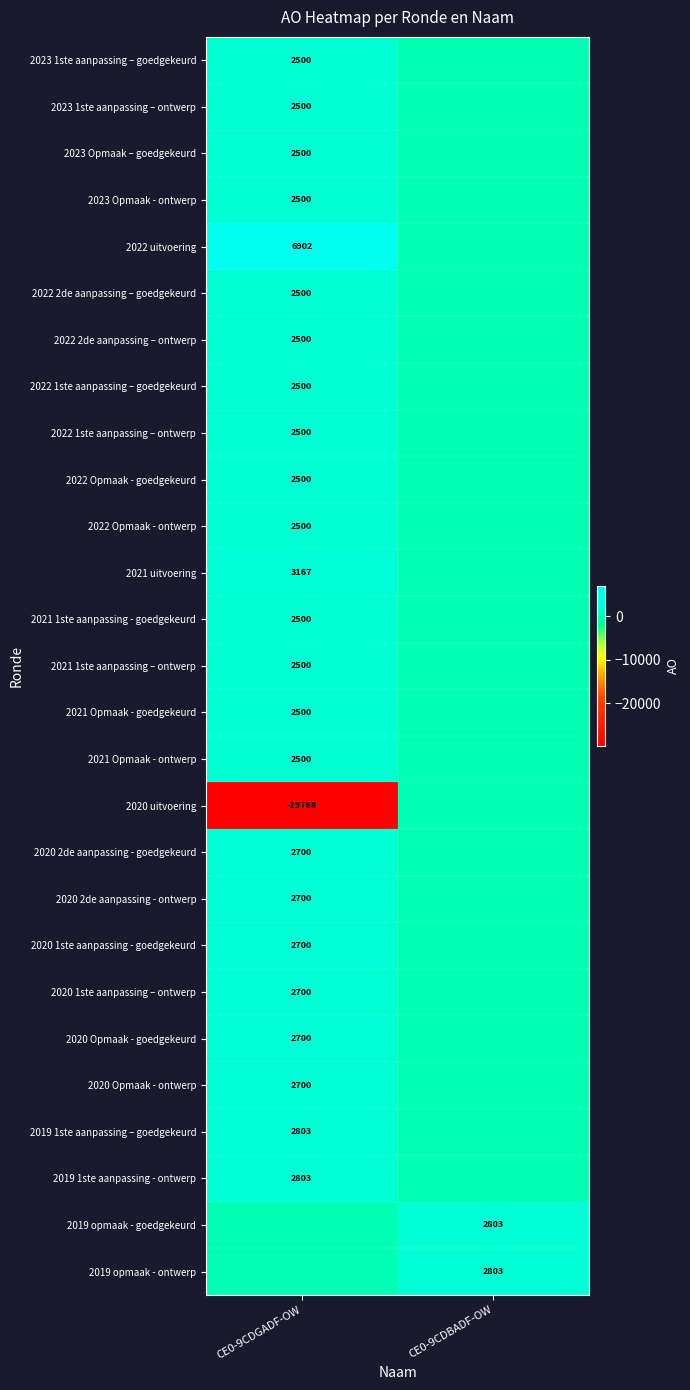

The 2019 opmaak - ontwerp series shows 5037 at CE0-9CDBADF-OW. True or false?

False